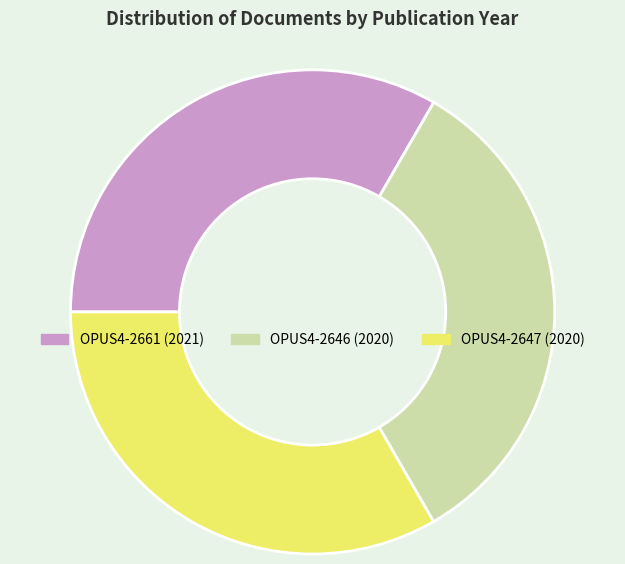

How many slices are in this pie chart?

3